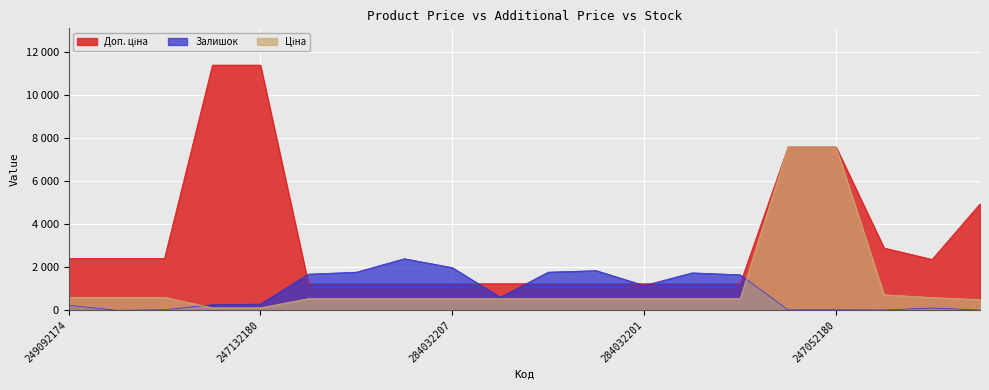

What is the label of the 20th point from the right?

249092174